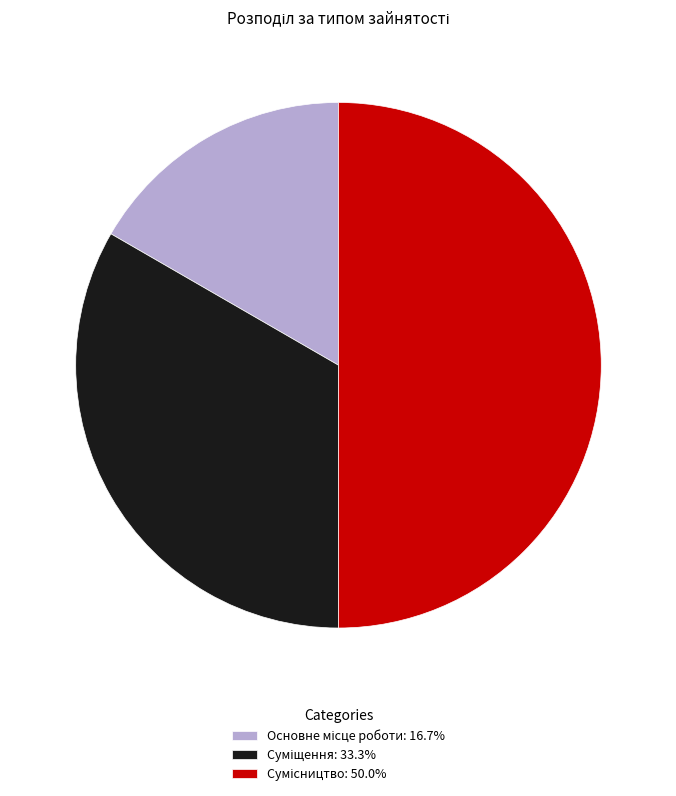

Does Суміщення represent more than half of the total?

No